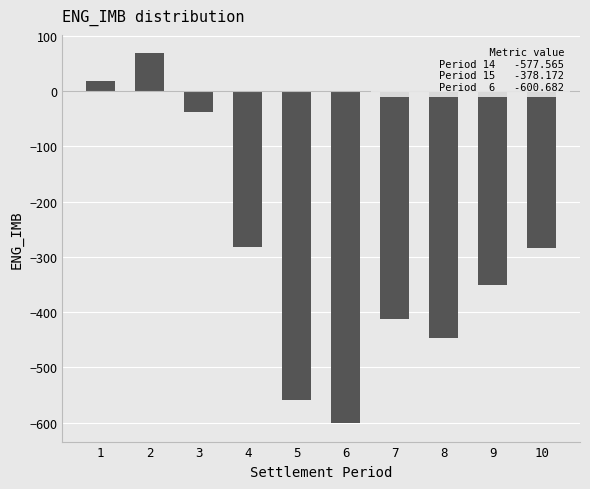

Are the bars grouped side by side (vs. stacked)?

No